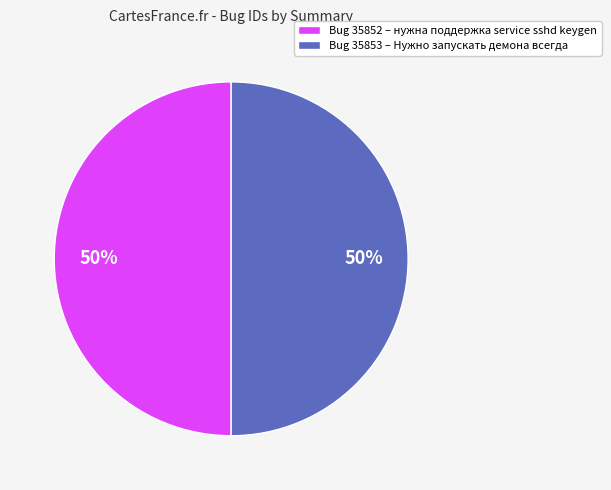

What is the ratio of the value at Bug 35852 – нужна поддержка service sshd keygen to the value at Bug 35853 – Нужно запускать демона всегда?

1.0